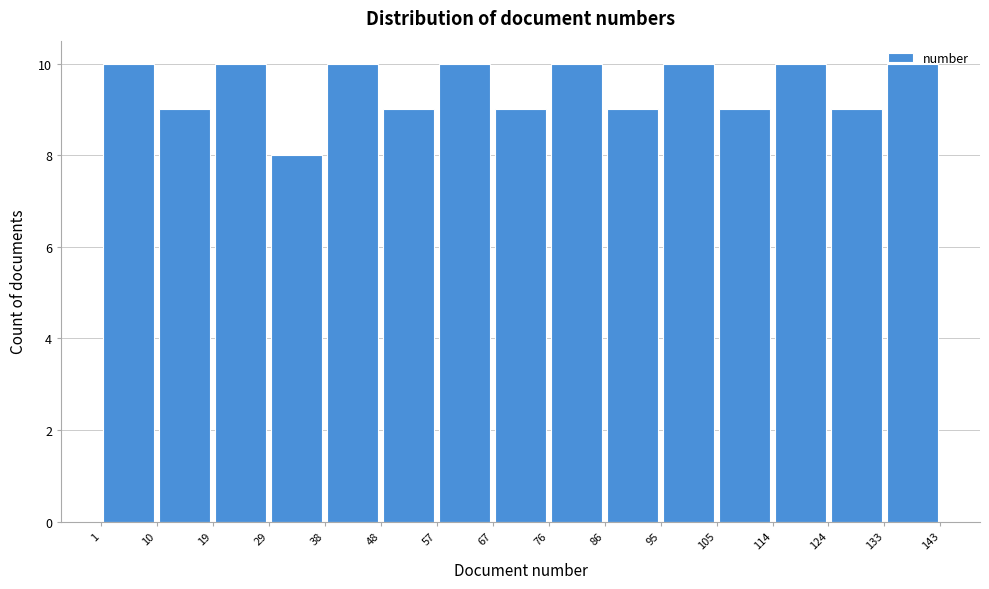

How tall is the bar that spans 1 to 10 on the x-axis? The values are not printed on the chart, so give them approximately, as read against the axis.

10